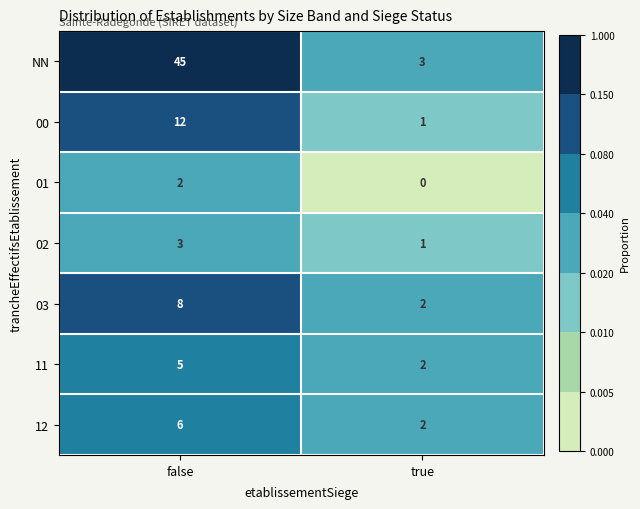

Read the 03 value at false.

8